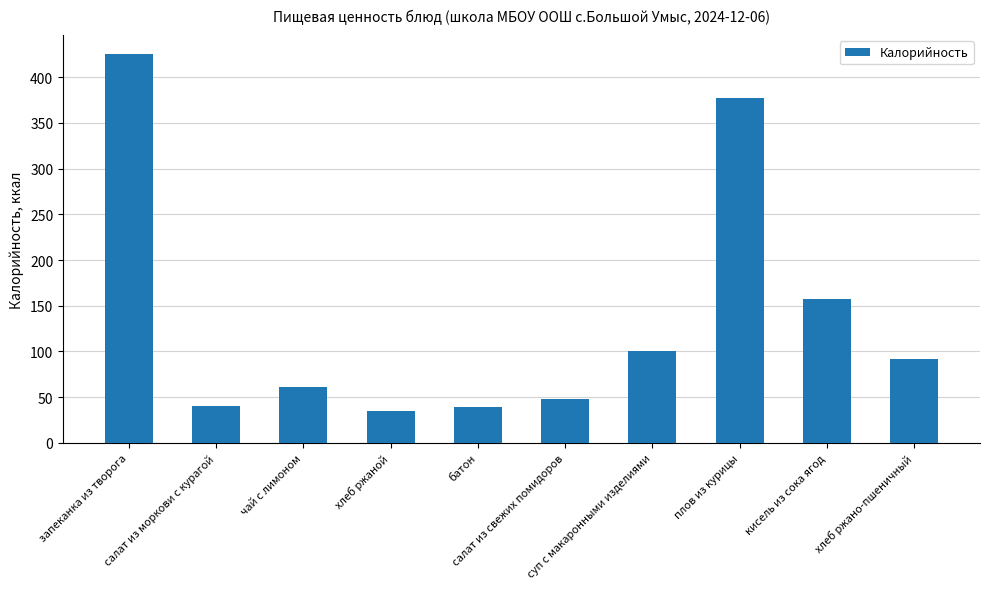

What is the label of the 4th bar from the right?

суп с макаронными изделиями